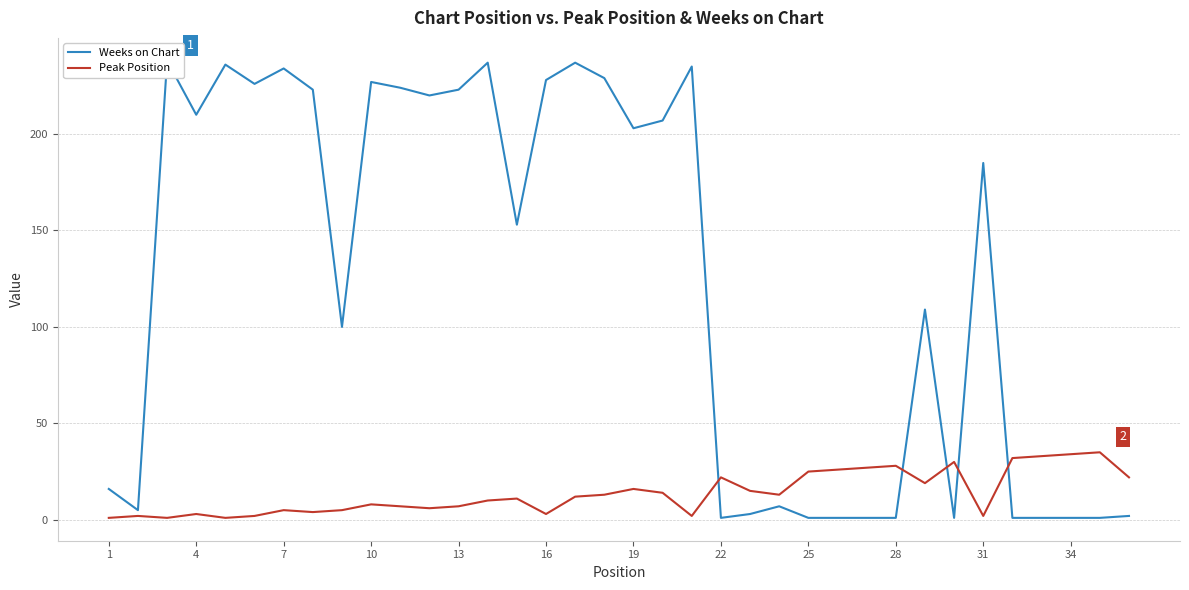

After their last crossing, which series has the higher values: Weeks on Chart or Peak Position?

Peak Position